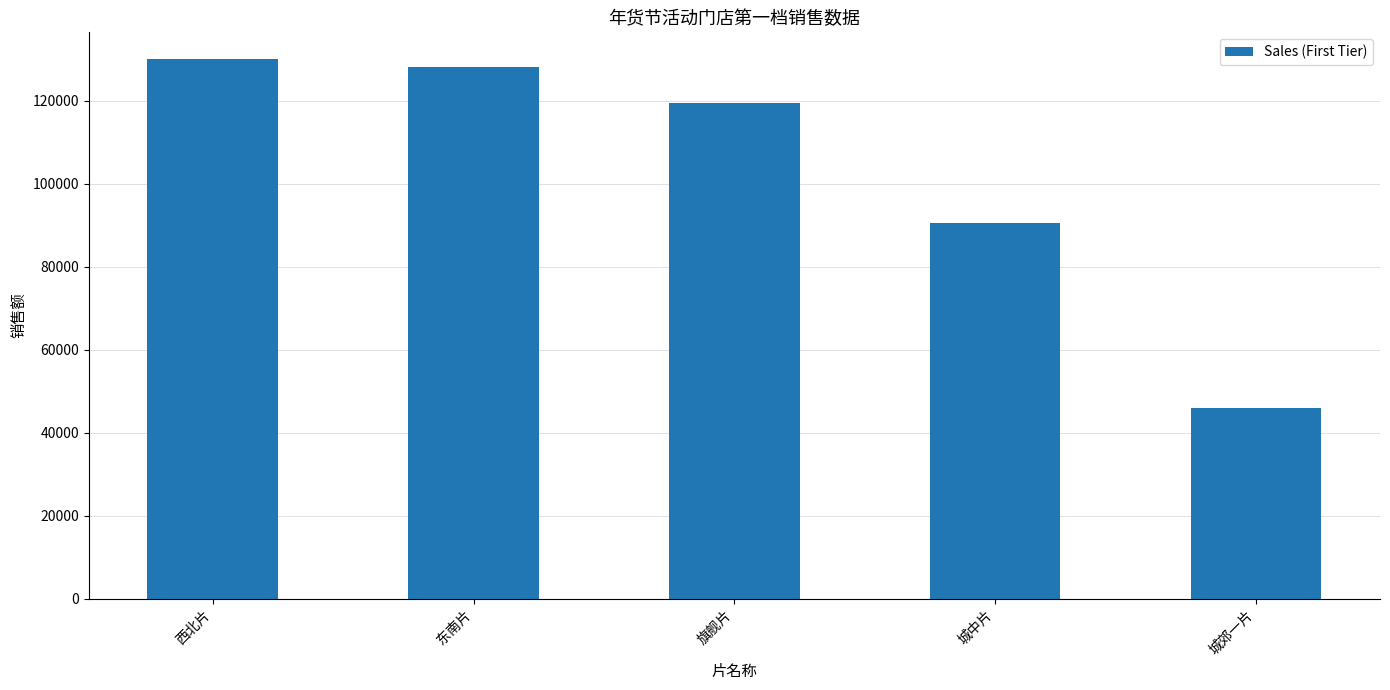

Which label corresponds to the smallest value in the chart?

城郊一片